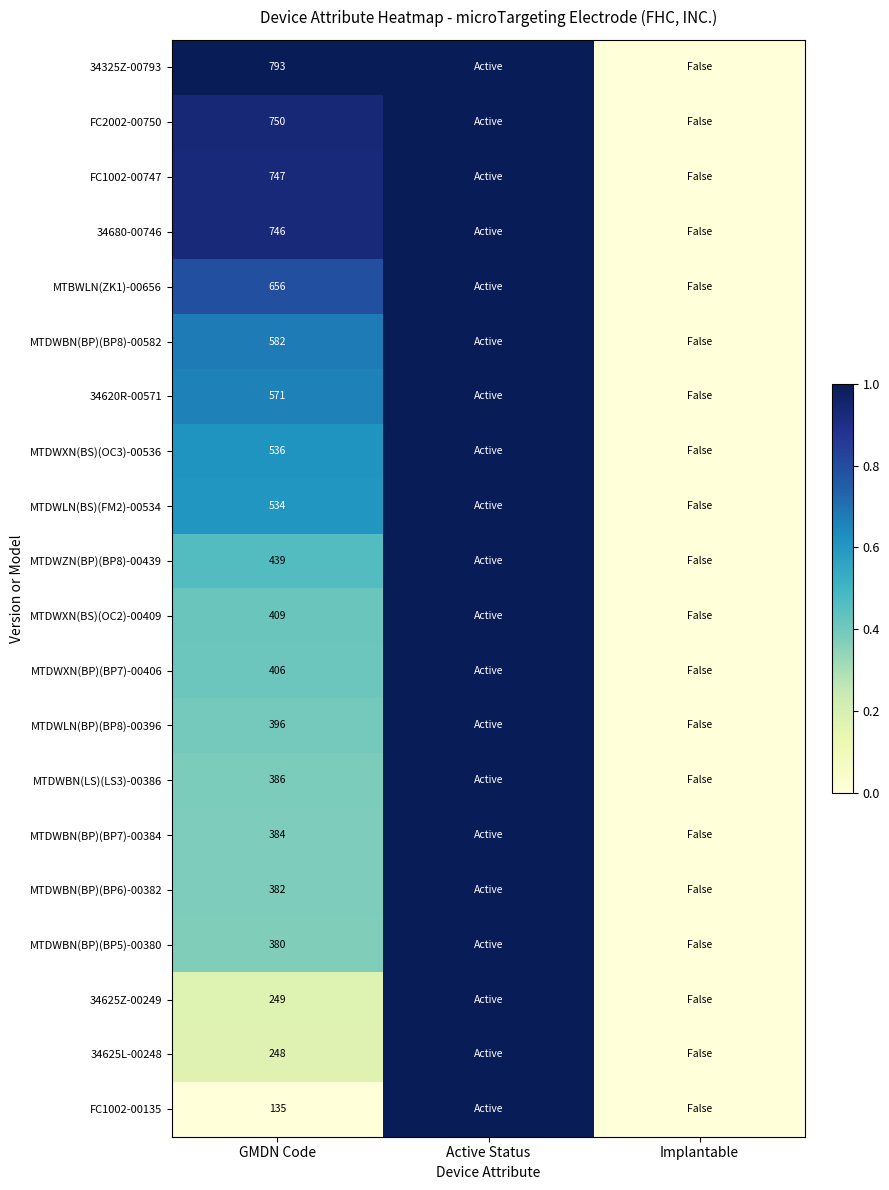

The MTDWBN(BP)(BP5)-00380 series shows 235 at GMDN Code. True or false?

False